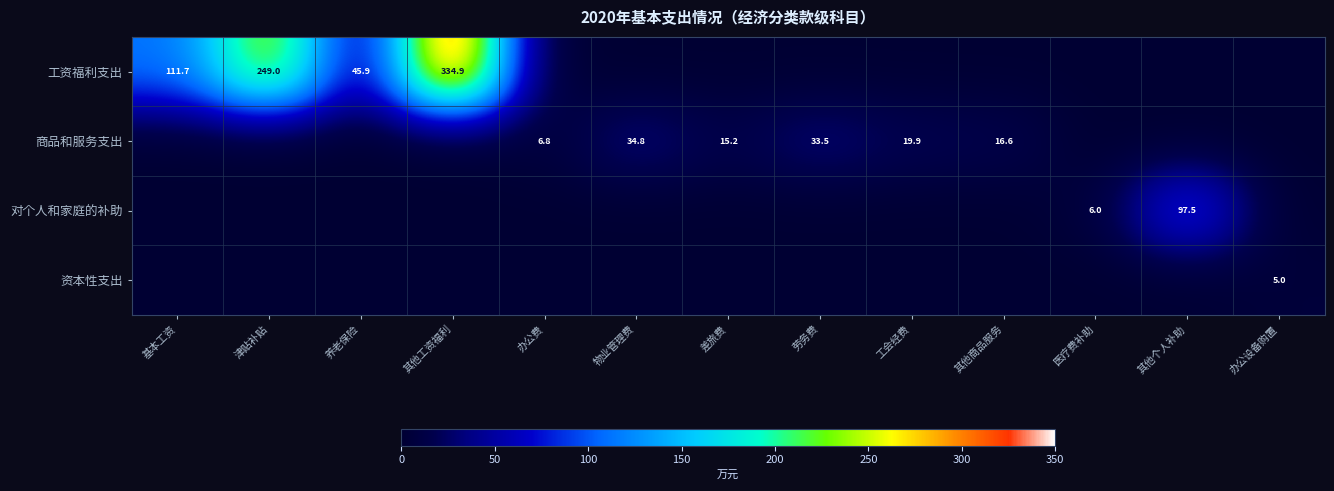

Is it true that 工资福利支出 equals 11.3 at 养老保险?

False